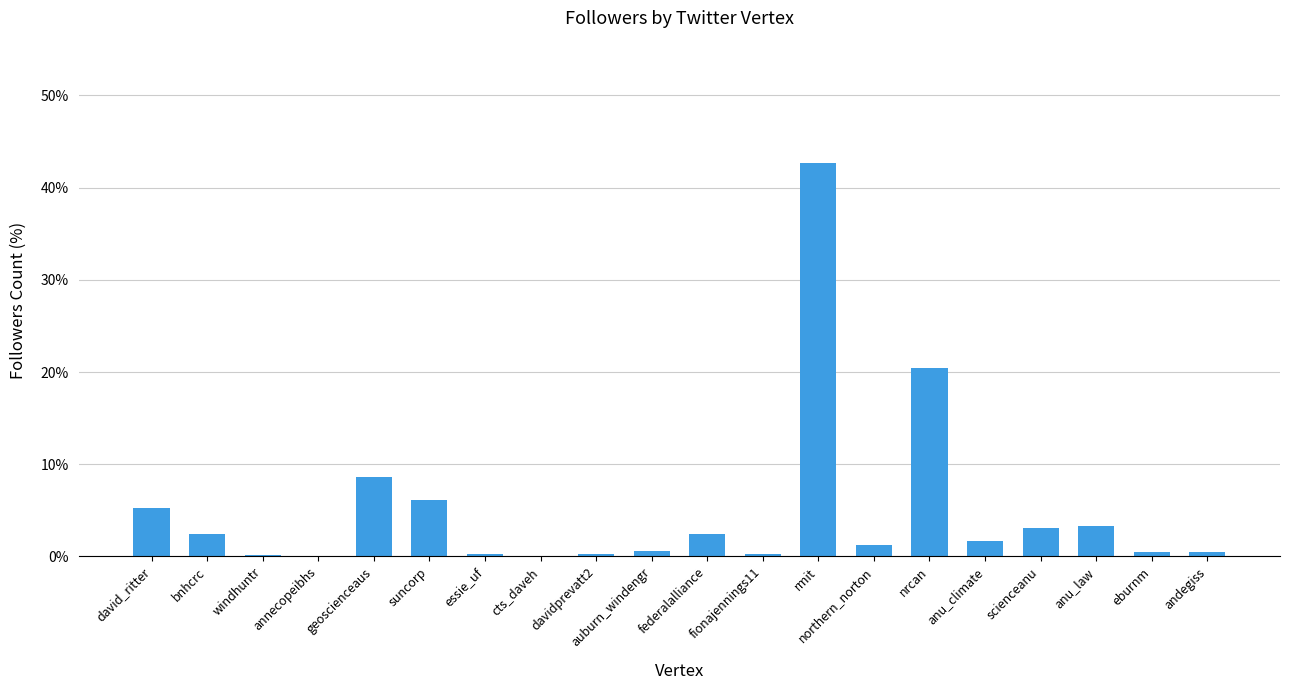

What is the change in value from fionajennings11 to anu_climate?

+1.4